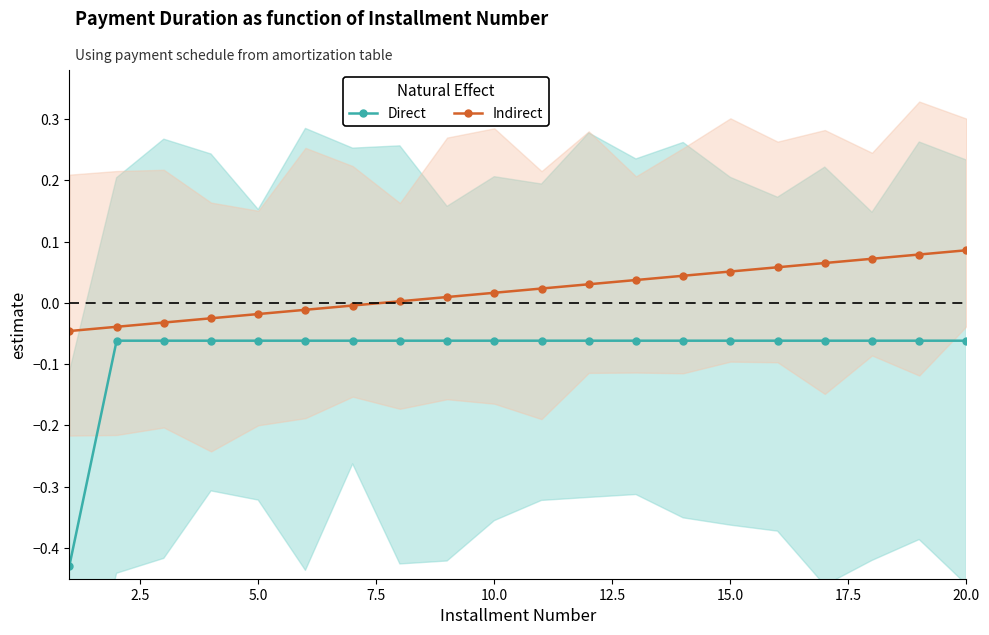

How many values in the Indirect series exceed 0?

13